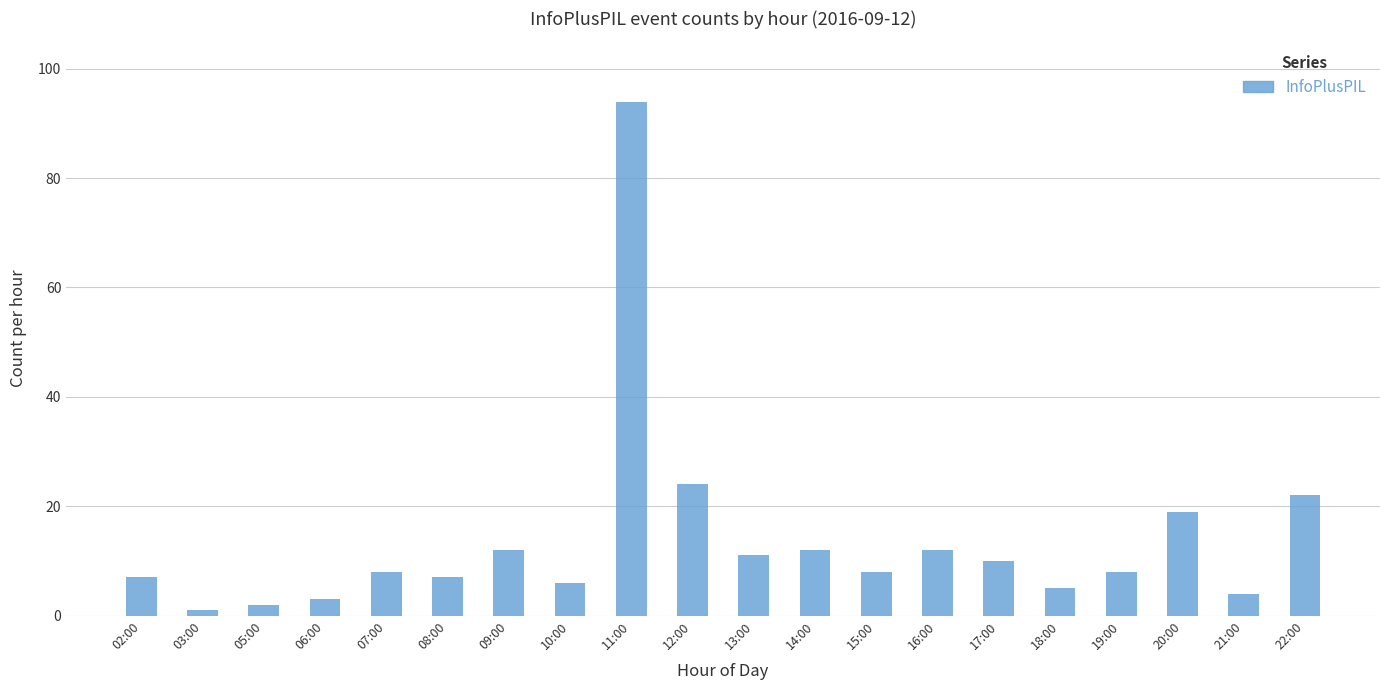

What is the label of the 11th bar from the right?

12:00